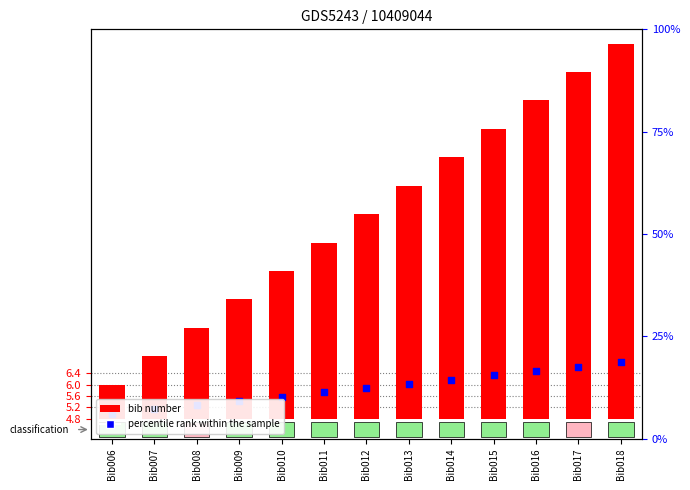

Which series reaches the minimum Y coordinate?

bib number